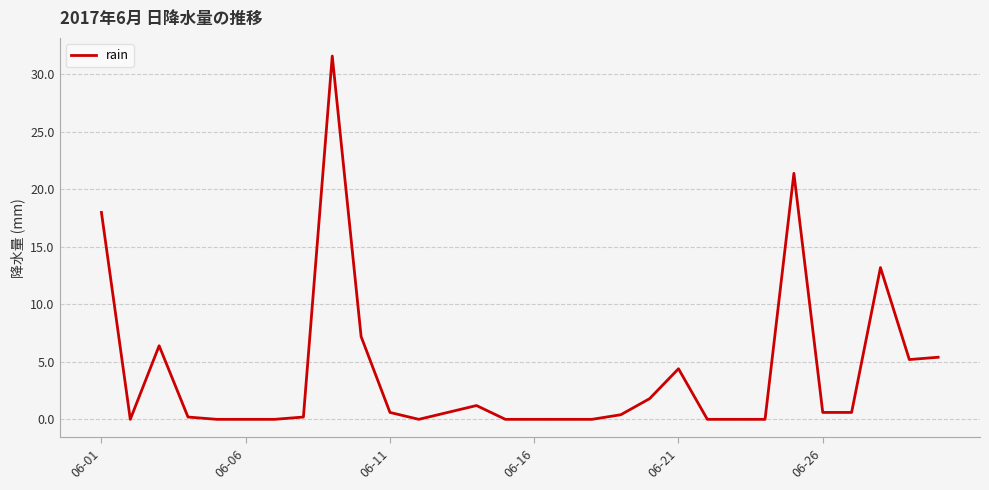

What is the maximum value shown in the chart?

31.6